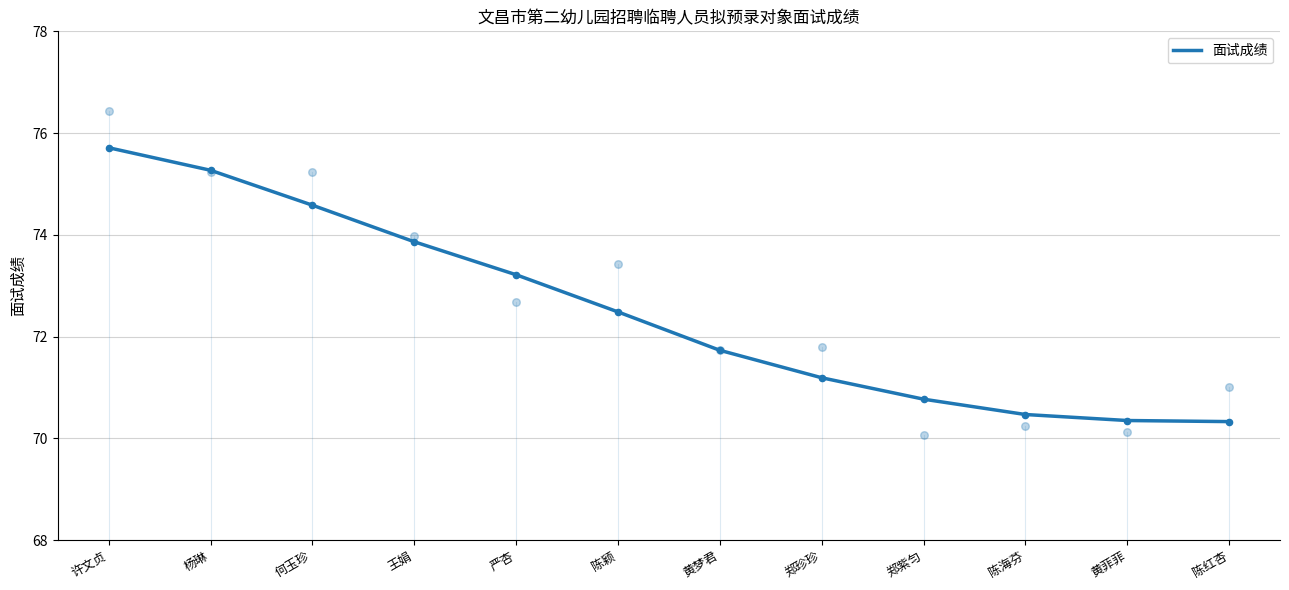

What is the change in value from 杨琳 to 陈红杏?

-4.9